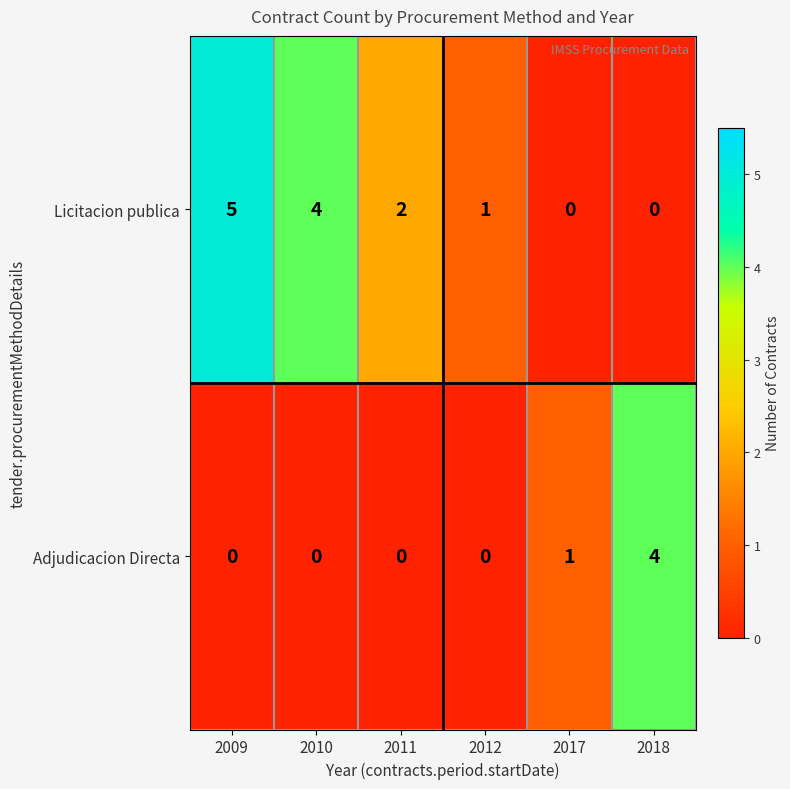

At which category is the sum across all series the highest?

2009